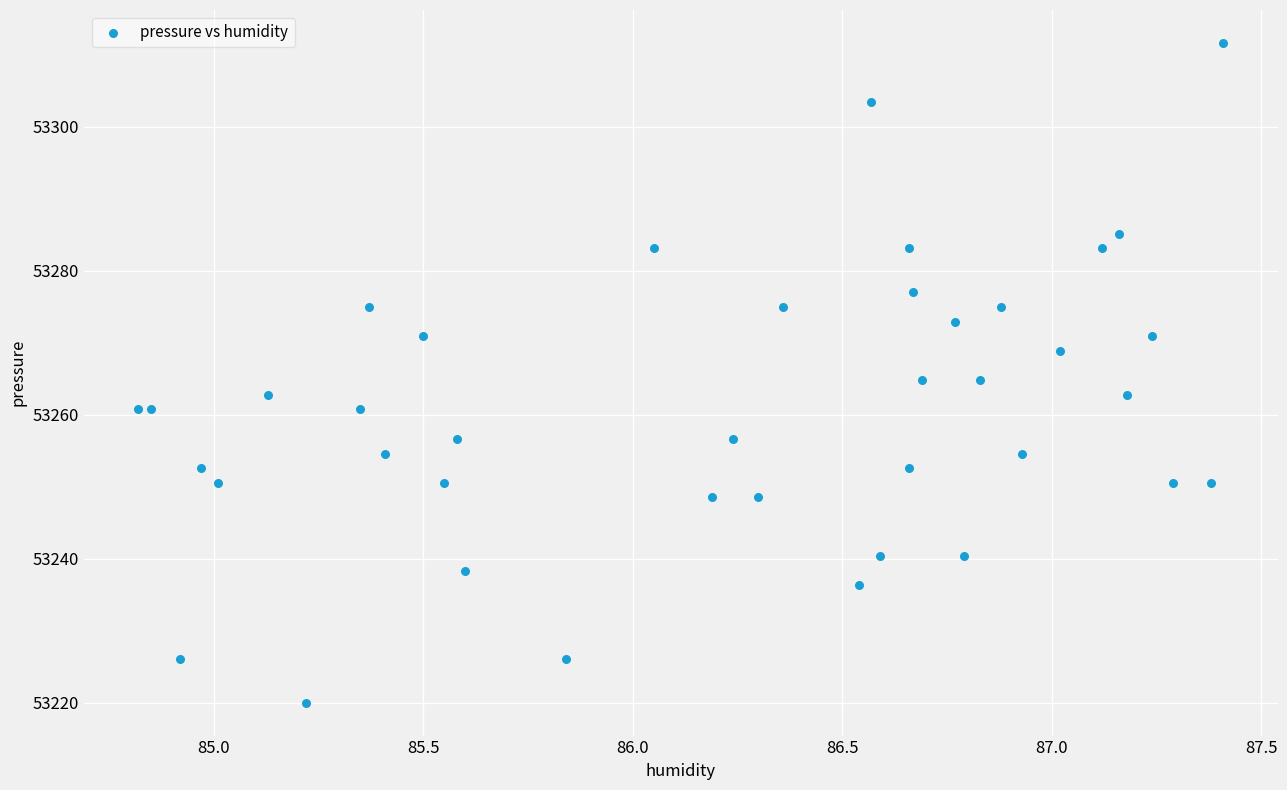

What is the range of Y values (max minus min)?

91.6